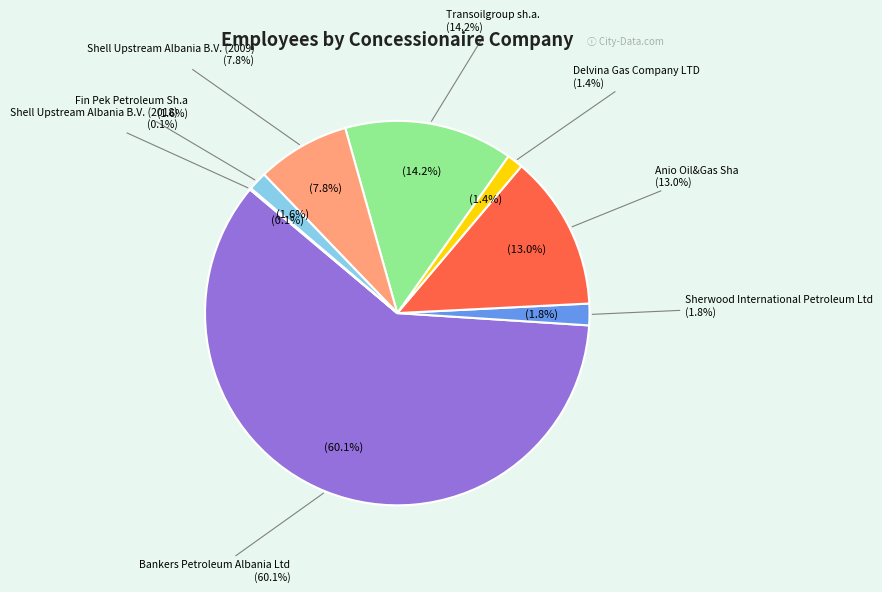

What is the ratio of the value at Transoilgroup sh.a. to the value at Shell Upstream Albania B.V. (2009)?

1.8